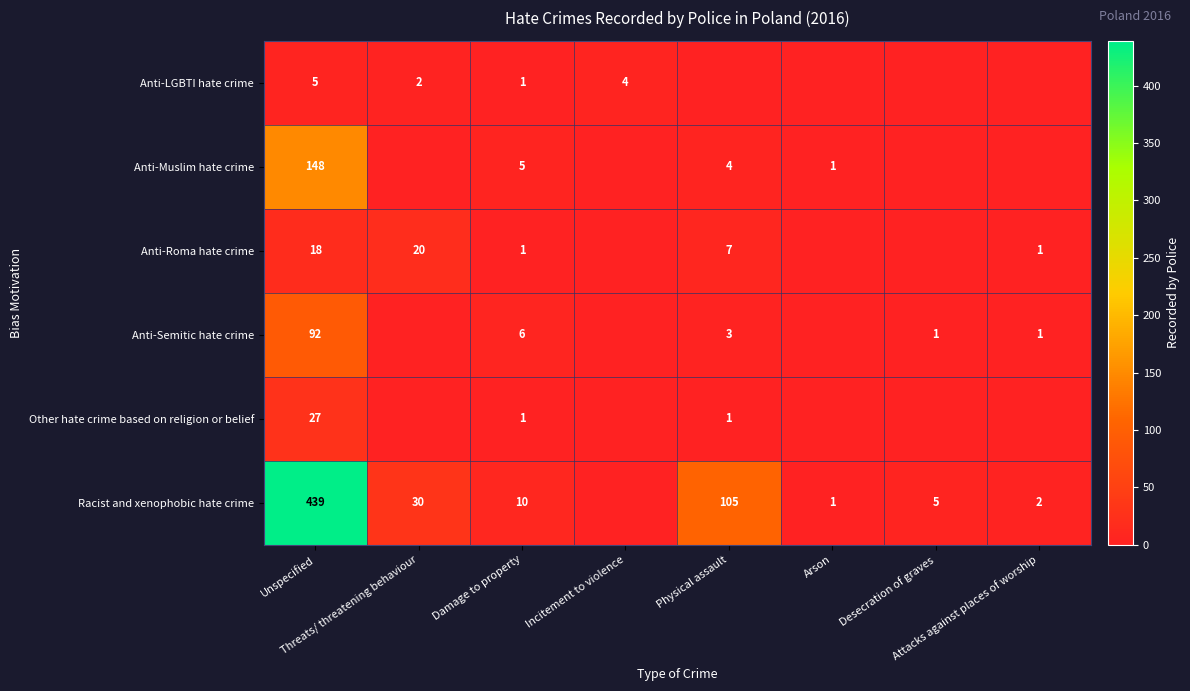

The Racist and xenophobic hate crime series shows 5 at Desecration of graves. True or false?

True